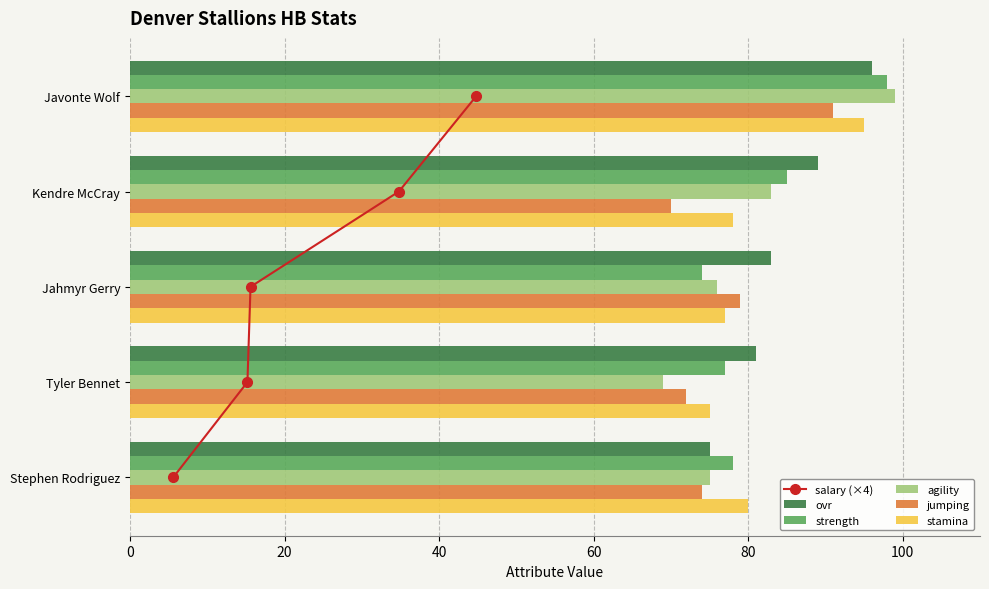

True or false: agility has a value of 83 at Kendre McCray.

True